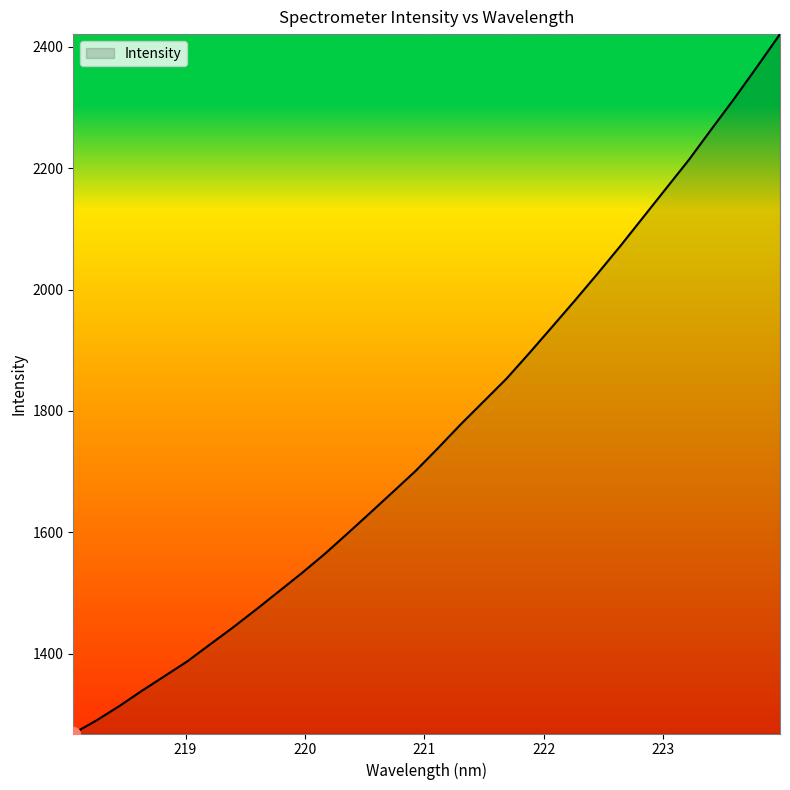

What is the difference between the maximum and minimum values?

1152.2